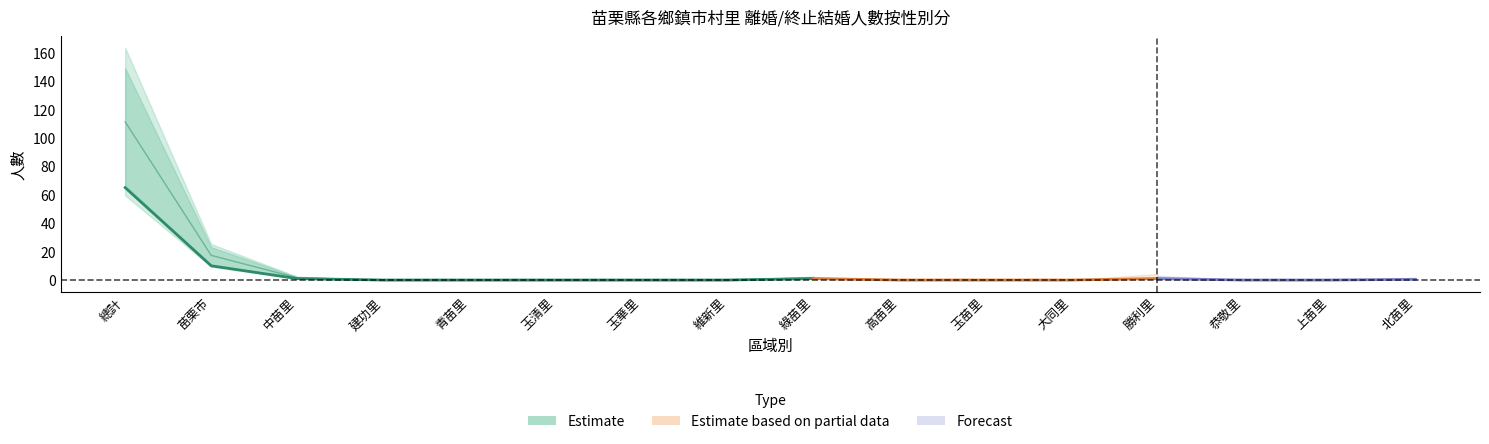

Reading right to left, list all the values displayed in this chart.

male_total: 北苗里=1	上苗里=0	恭敬里=0	勝利里=1	大同里=0	玉苗里=0	高苗里=0	綠苗里=1	維新里=0	玉華里=0	玉清里=0	青苗里=0	建功里=0	中苗里=1	苗栗市=11	總計=70
female_total: 北苗里=0	上苗里=0	恭敬里=0	勝利里=1	大同里=0	玉苗里=0	高苗里=0	綠苗里=1	維新里=0	玉華里=0	玉清里=0	青苗里=0	建功里=0	中苗里=1	苗栗市=11	總計=72
male_domestic: 北苗里=1	上苗里=0	恭敬里=0	勝利里=1	大同里=0	玉苗里=0	高苗里=0	綠苗里=1	維新里=0	玉華里=0	玉清里=0	青苗里=0	建功里=0	中苗里=1	苗栗市=11	總計=70
female_domestic: 北苗里=0	上苗里=0	恭敬里=0	勝利里=1	大同里=0	玉苗里=0	高苗里=0	綠苗里=1	維新里=0	玉華里=0	玉清里=0	青苗里=0	建功里=0	中苗里=1	苗栗市=9	總計=60
female_mainland: 北苗里=0	上苗里=0	恭敬里=0	勝利里=0	大同里=0	玉苗里=0	高苗里=0	綠苗里=0	維新里=0	玉華里=0	玉清里=0	青苗里=0	建功里=0	中苗里=0	苗栗市=2	總計=7